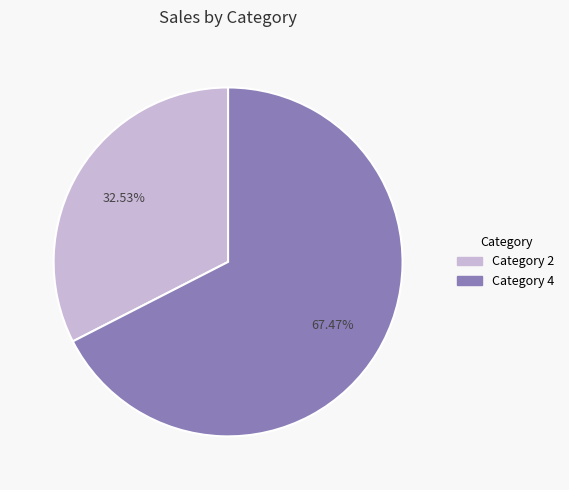

Is there a majority slice in this chart?

Yes